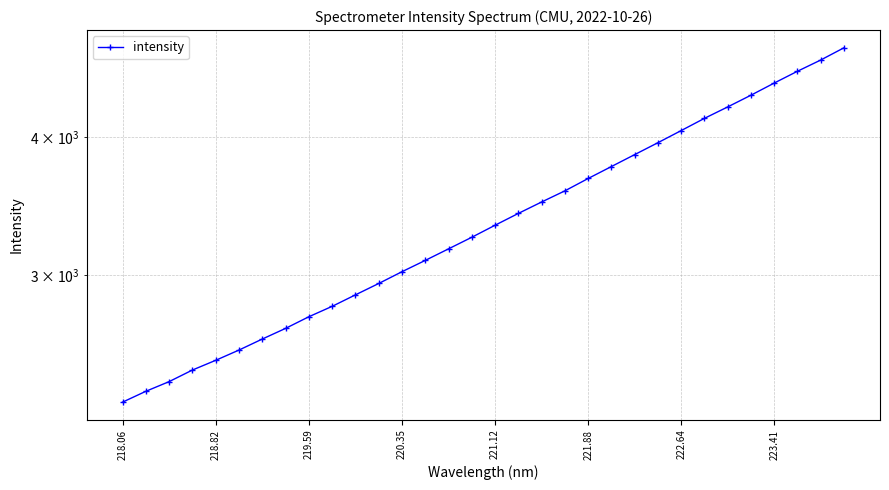

True or false: the data has more than 2 interior local peaks.

False